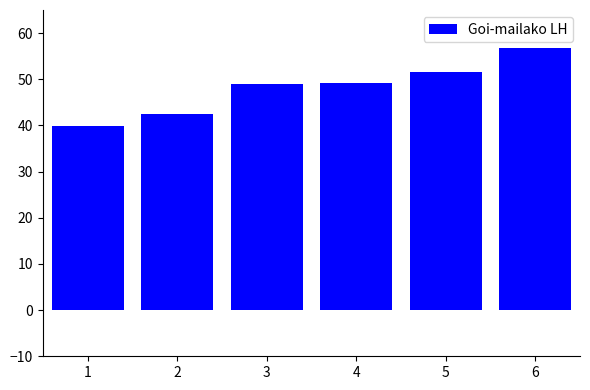

Between 6 and 5, which is larger?

6